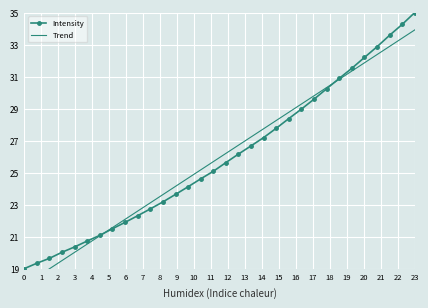

What is the minimum value for Intensity?

19.0